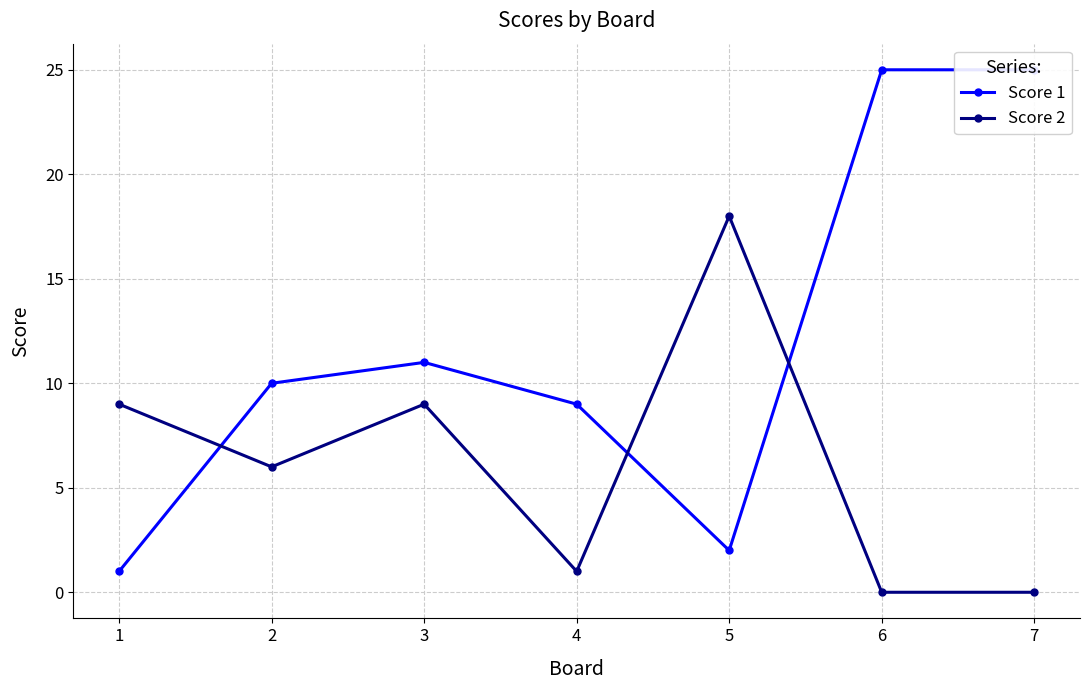

What is the value of the Score 2 point at the 3rd from the left?

9